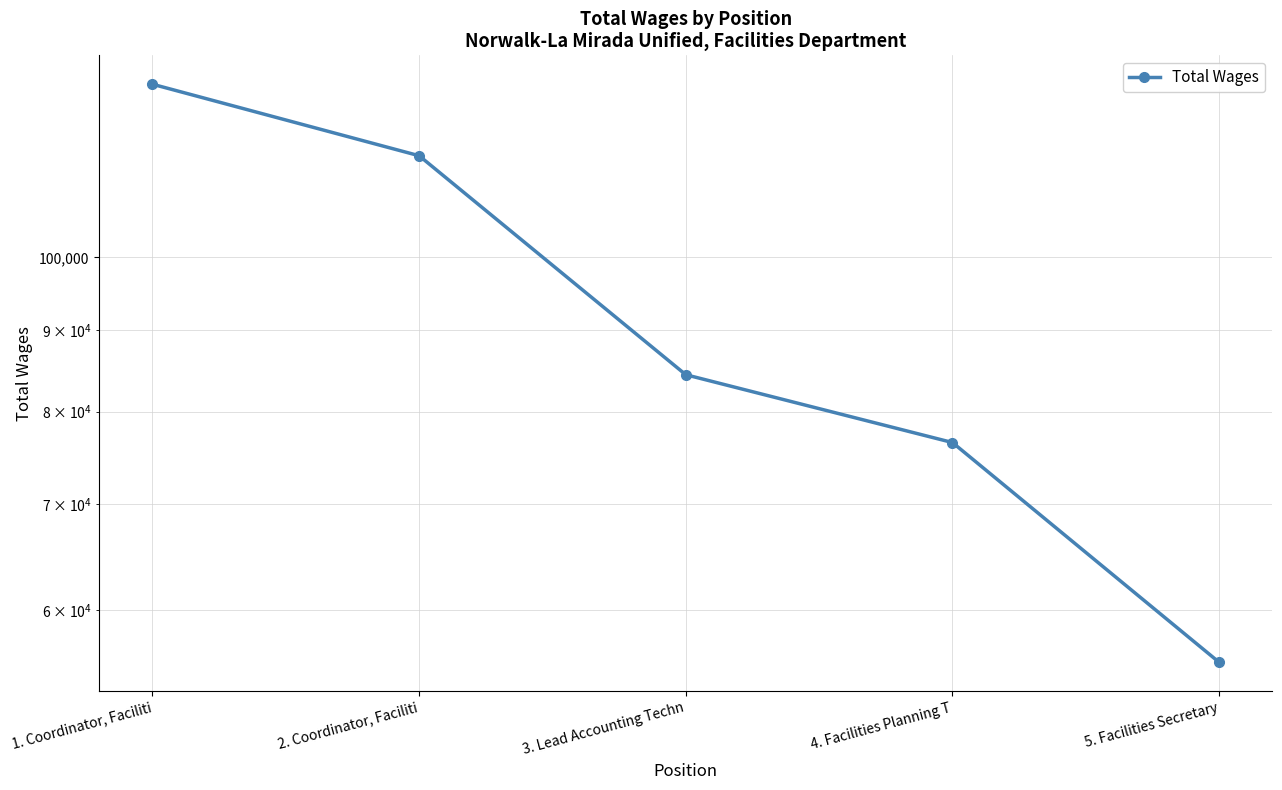

How many lines are shown in the chart?

1